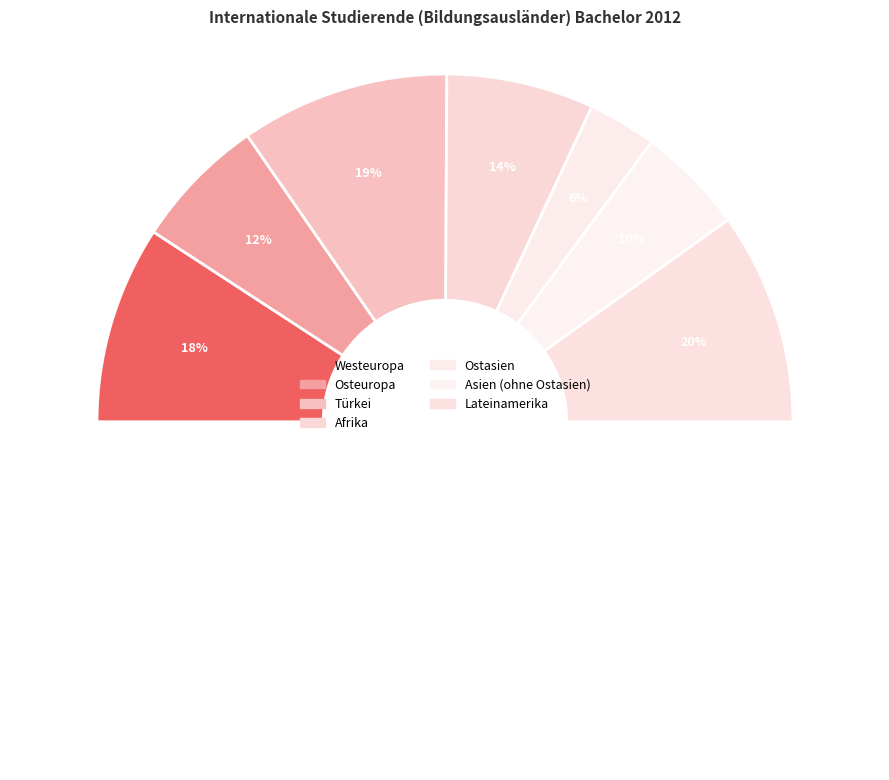

What percentage is the Afrika slice, to the nearest percent?

14%